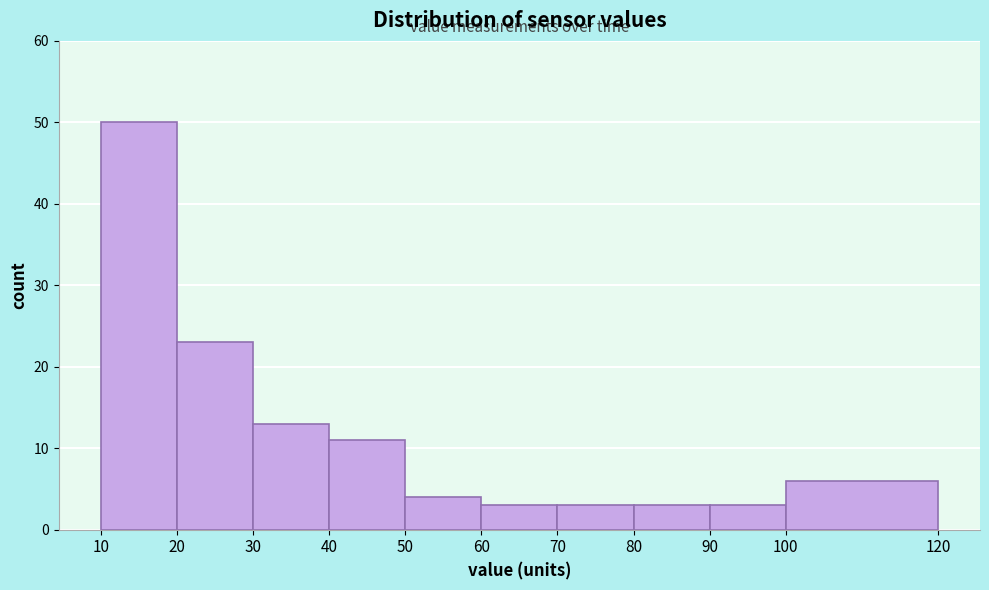

Reading left to right, list every bar in this chart as the range it spans on the x-axis followed by its height. The values are not printed on the chart, so give them approximately, as read against the axis.

10 to 20: 50
20 to 30: 23
30 to 40: 13
40 to 50: 11
50 to 60: 4
60 to 70: 3
70 to 80: 3
80 to 90: 3
90 to 100: 3
100 to 120: 6